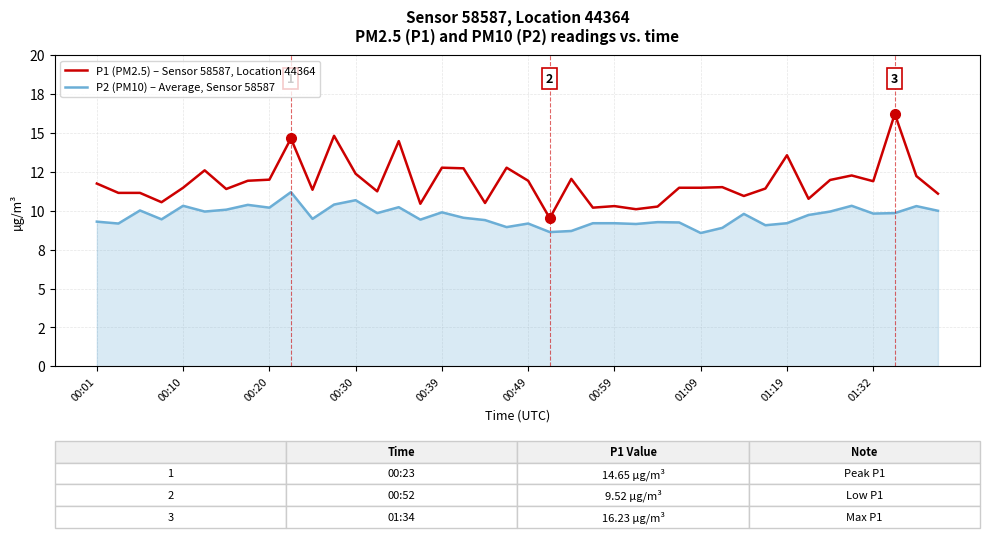

What is the value of the P2 (PM10) – Average, Sensor 58587 point at the 2nd from the left?

9.2